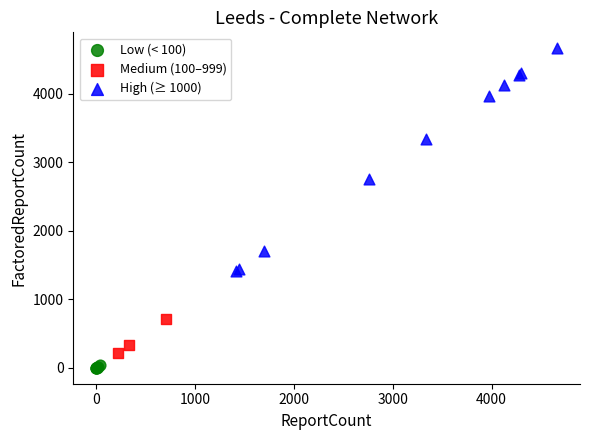

Which series has the largest Y range (max minus min)?

High (≥ 1000)